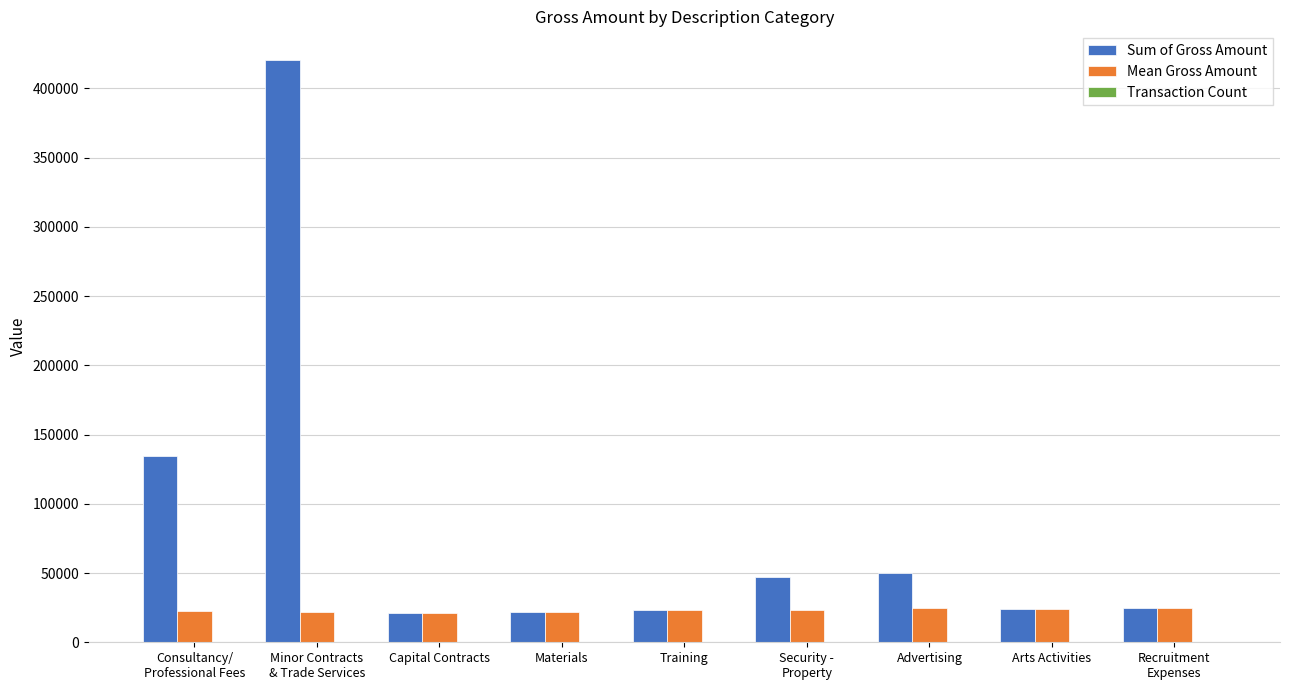

Is it true that Sum of Gross Amount equals 23310.0 at Training?

True